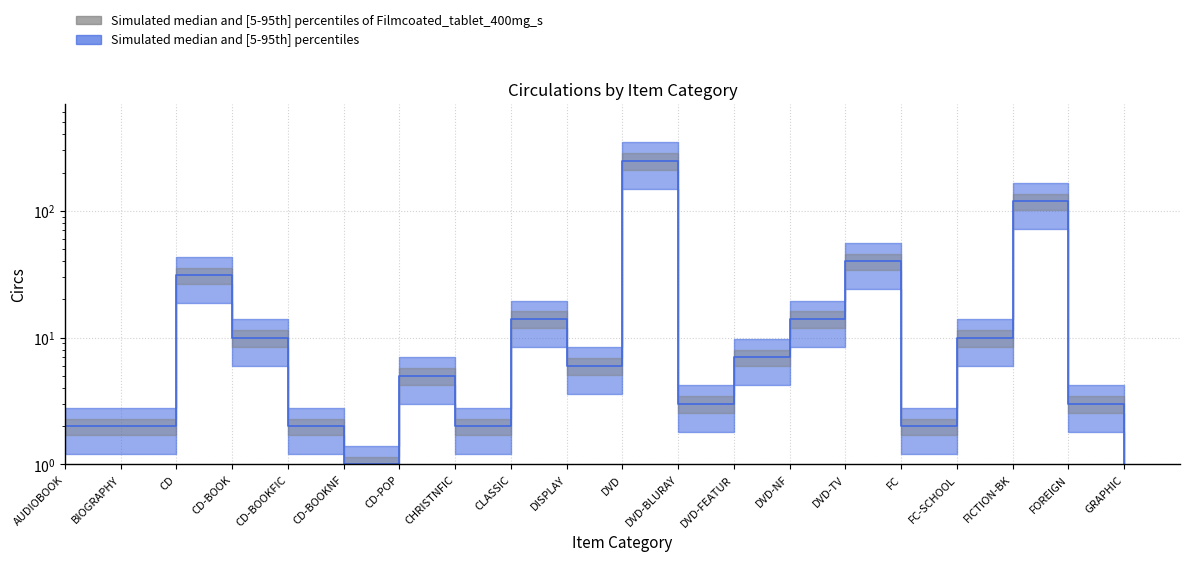

What is the maximum value shown in the chart?

248